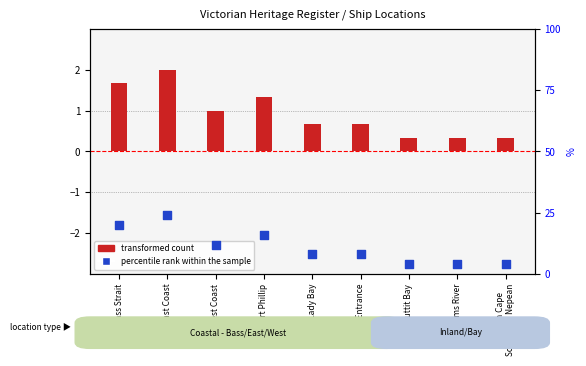

What is the change in value from West Coast to Lakes Entrance?

-4